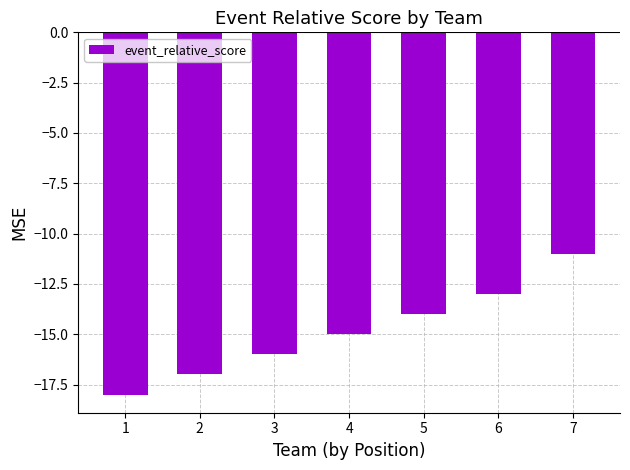

What is the maximum value shown in the chart?

-11